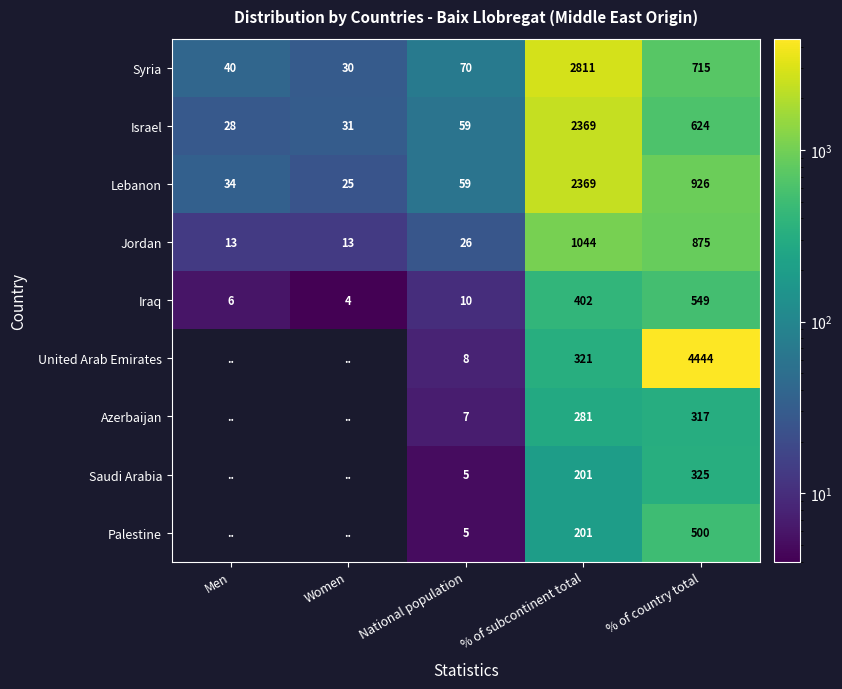

Is the value of Israel at % of subcontinent total greater than the value of Azerbaijan at % of subcontinent total?

Yes